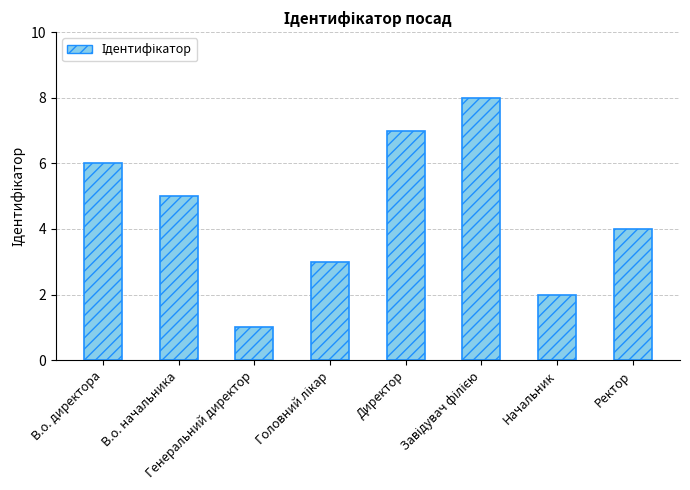

Where is the data nearest to the value 4?

Ректор